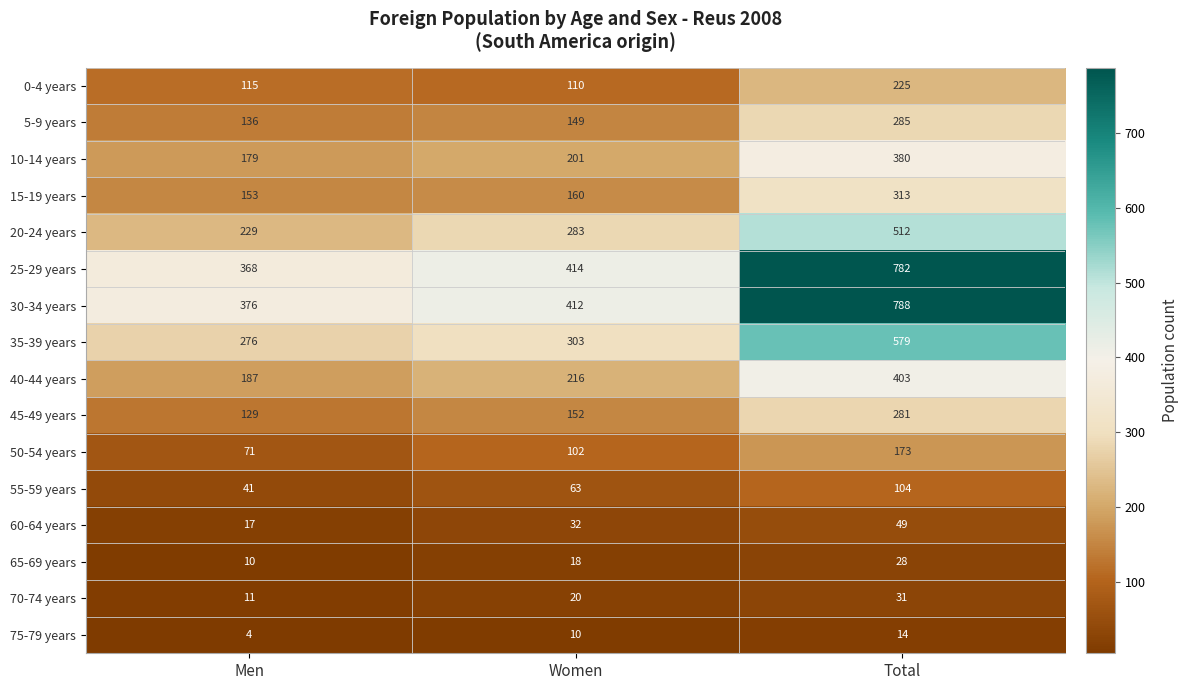

Which category has the highest value across all series?

Total